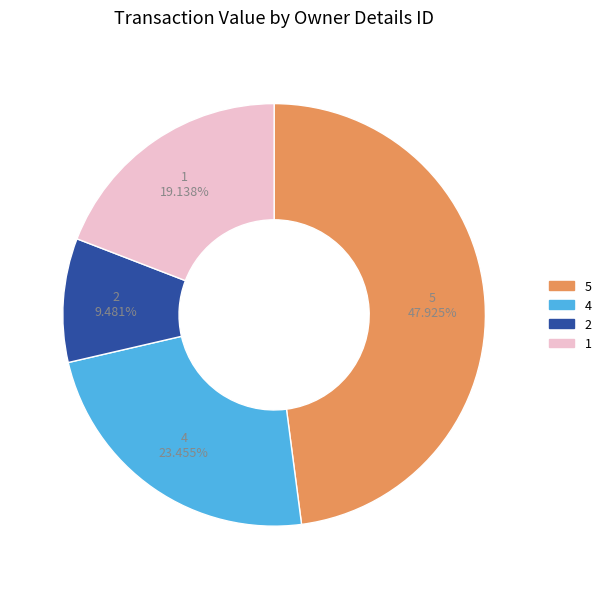

Which category has the smallest portion of the pie?

2